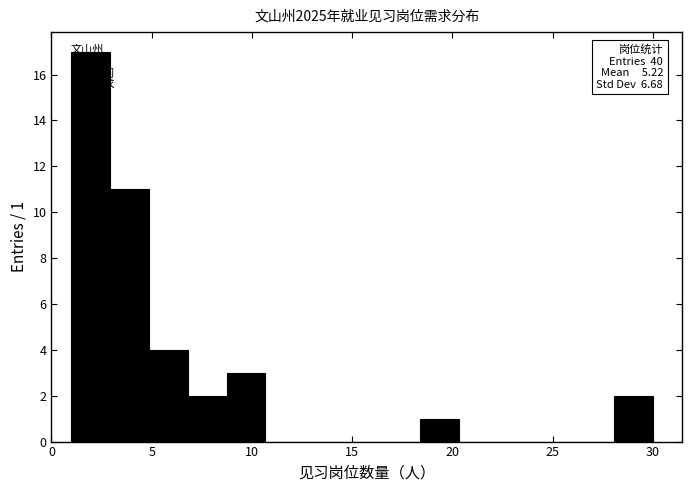

Around what value on the x-axis is the tallest bar? Give the approximate position of its centre, as read against the axis.

2.0